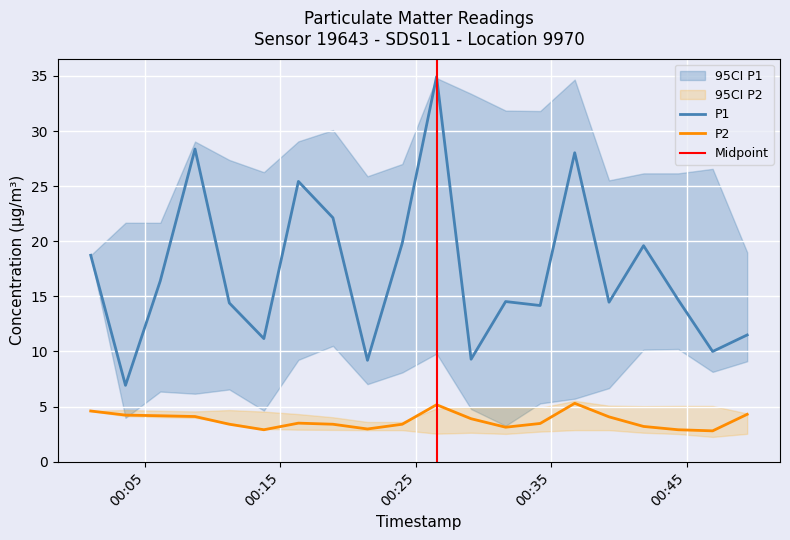

Which series has the largest range (max minus min)?

P1